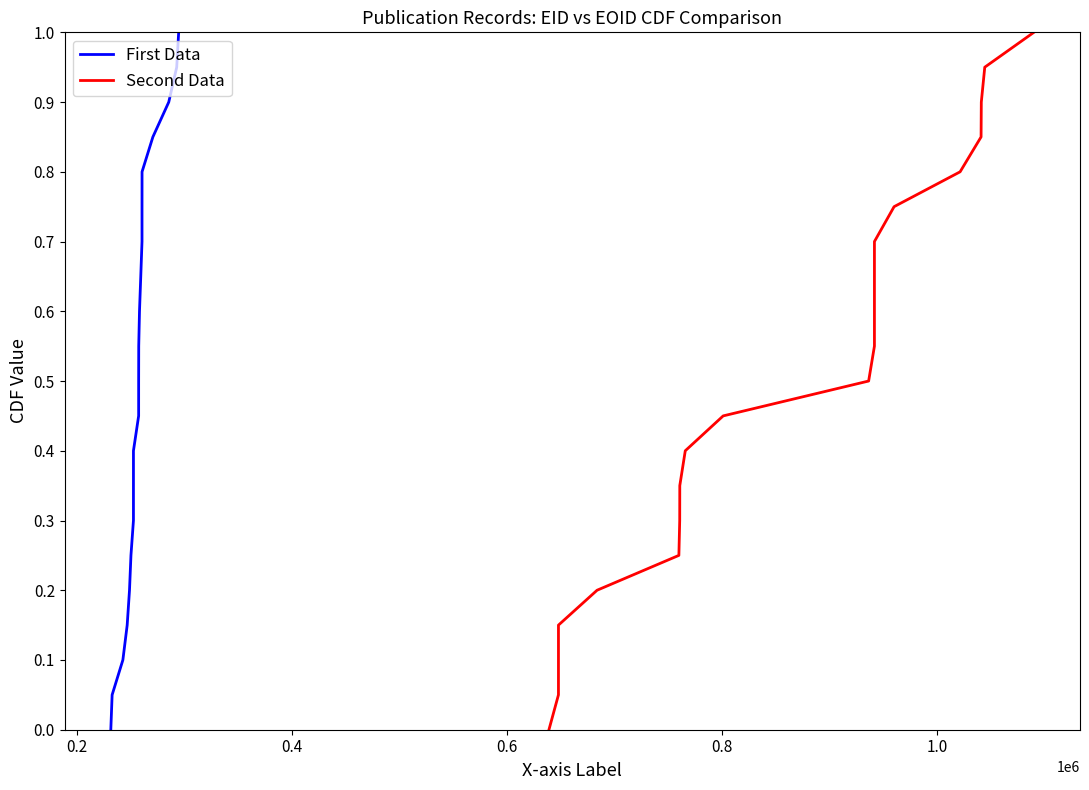

At how many categories does at least one series exceed 0?

20